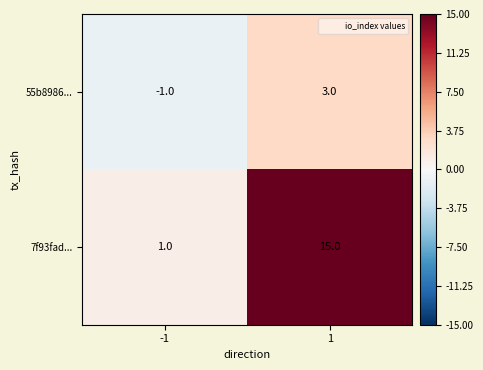

True or false: 7f93fad... has a value of 1 at -1.

True